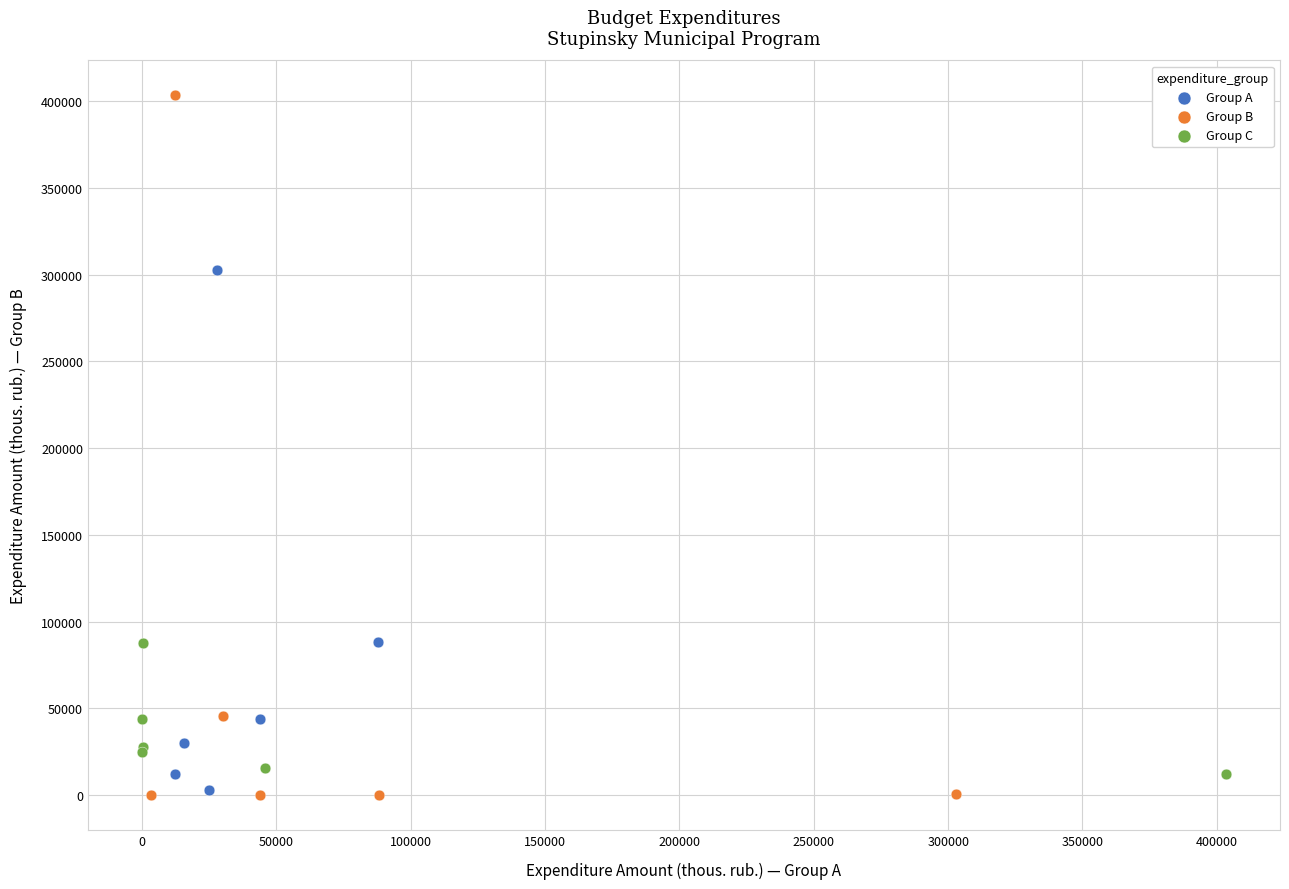

Which series reaches the maximum Y coordinate?

Group B